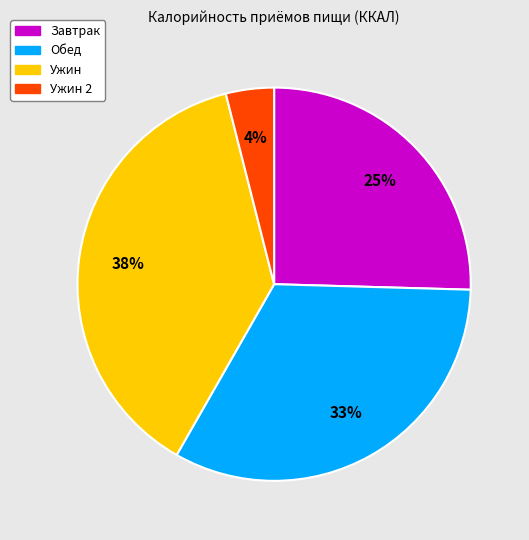

To the nearest percent, what is the difference between the largest and smallest slice percentages?

34%